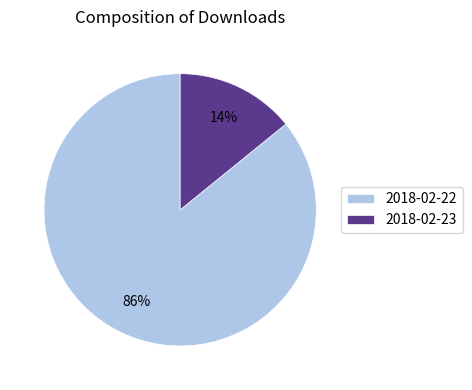

Do 2018-02-23 and 2018-02-22 together represent more than half of the pie?

Yes